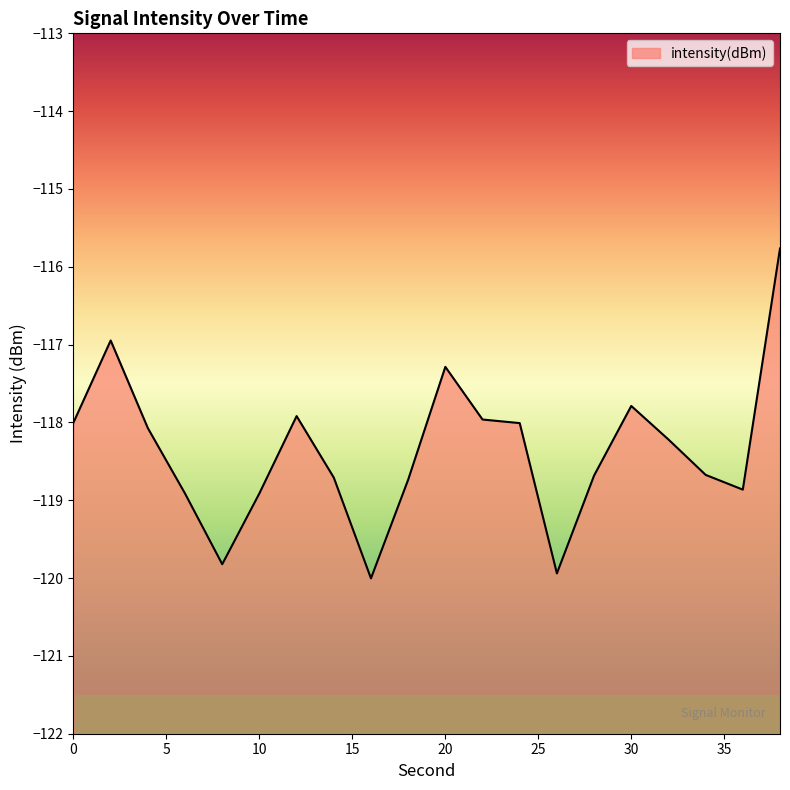

At which category does the data reach its first local valley?

8